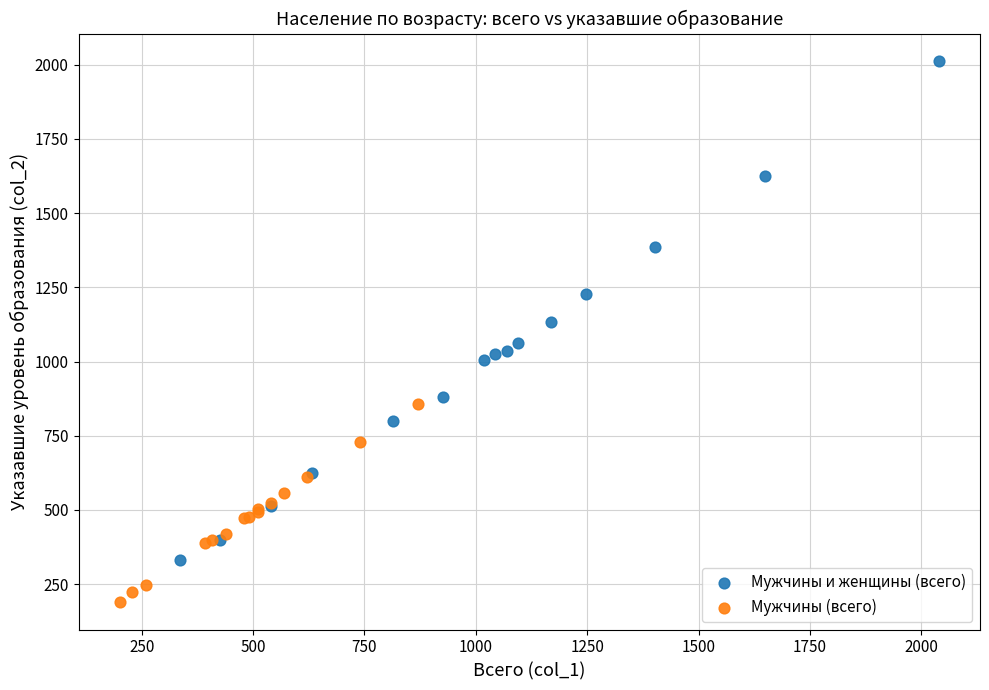

Which series contains the highest Y value?

Мужчины и женщины (всего)